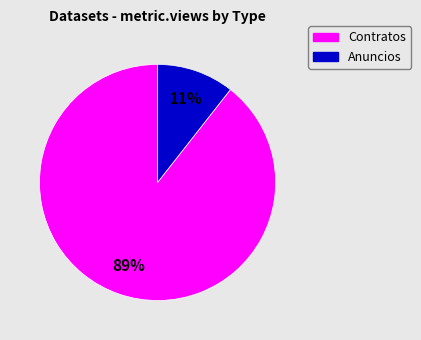

Is there a majority slice in this chart?

Yes